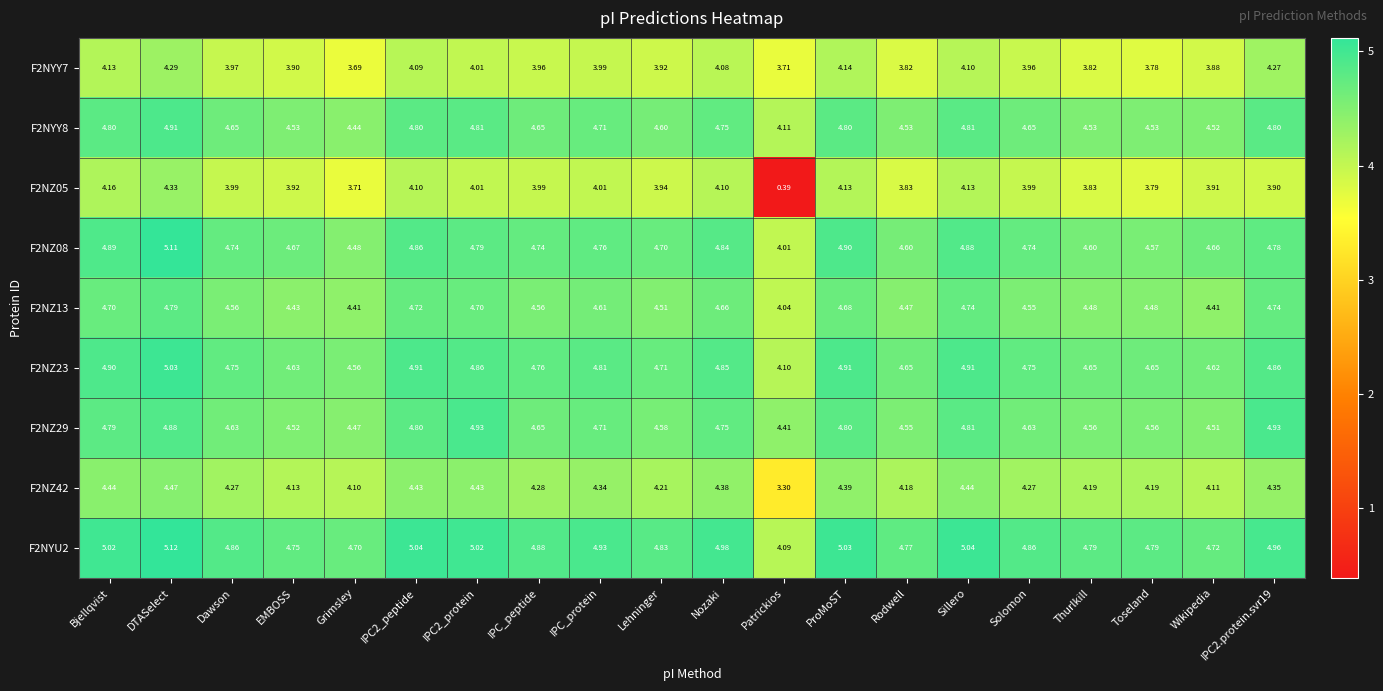

Which label corresponds to the smallest value in the chart?

Patrickios